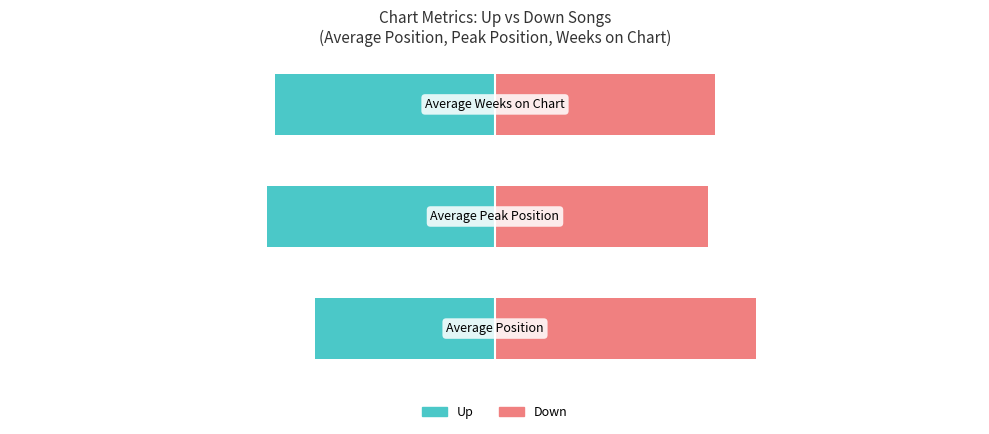

Which series has the widest spread of values?

Up